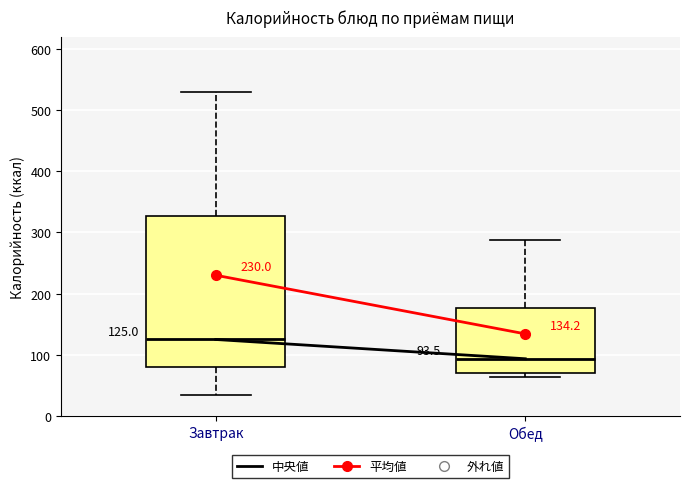

Which box has the highest median line?

Завтрак